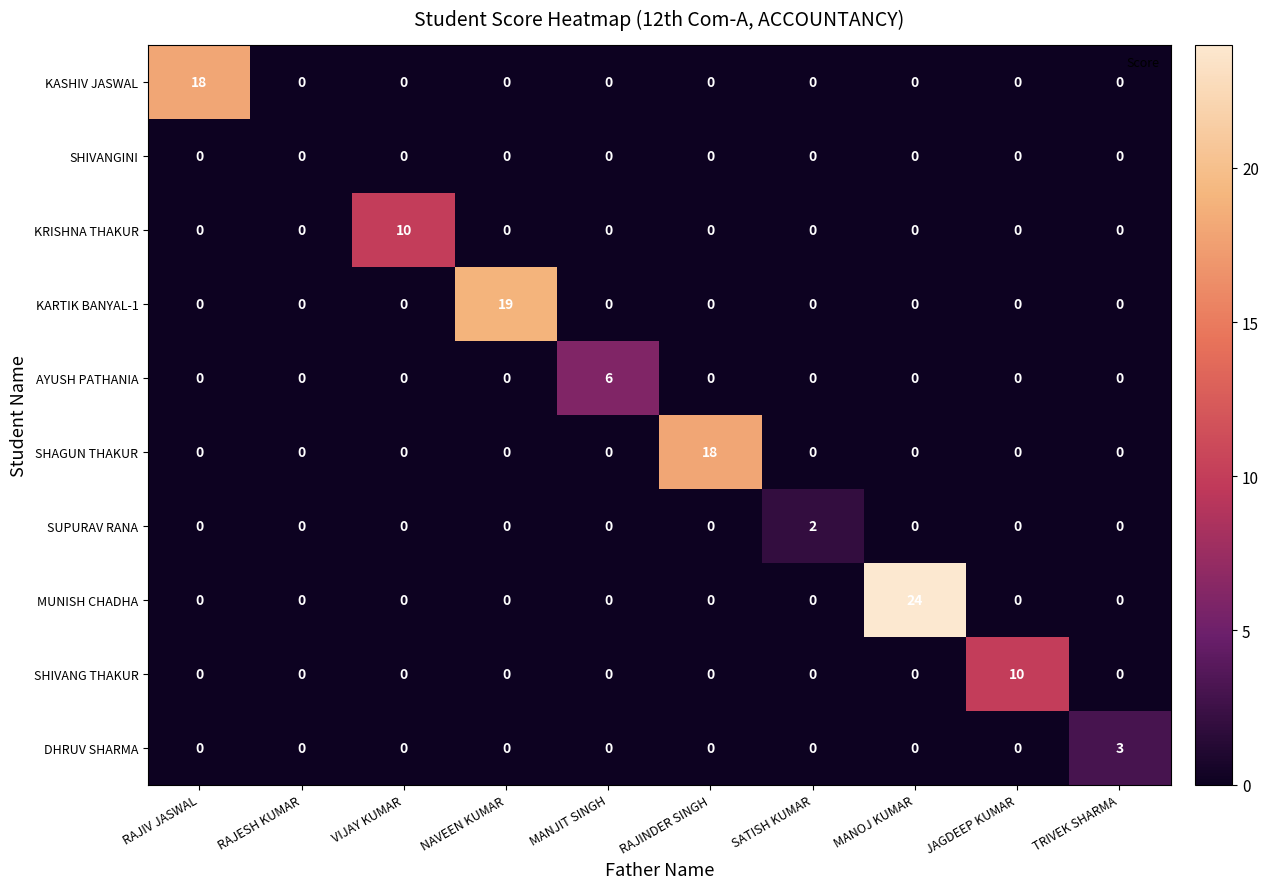

Which category has the highest value across all series?

MANOJ KUMAR